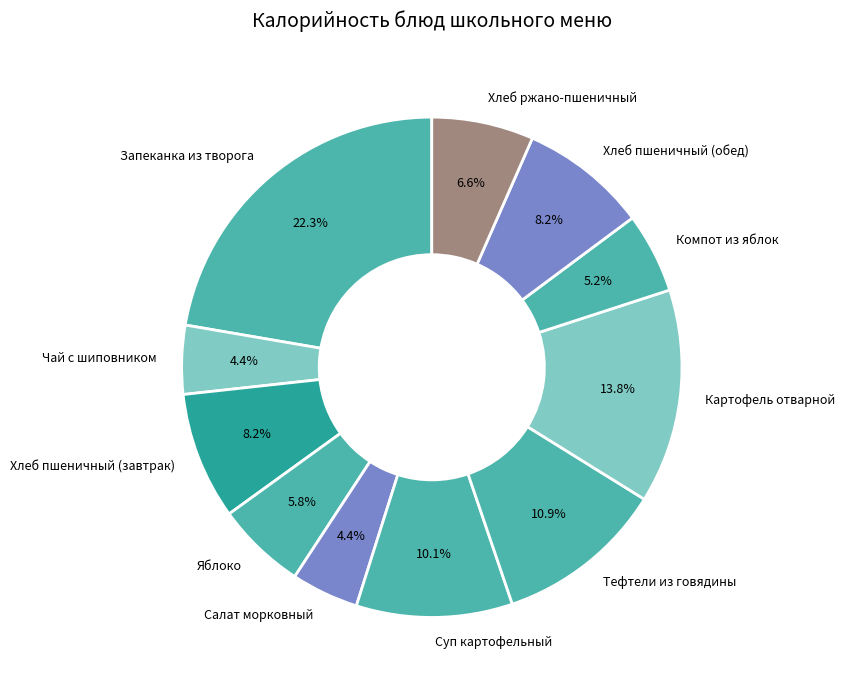

What is the ratio of the value at Суп картофельный to the value at Хлеб ржано-пшеничный?

1.5